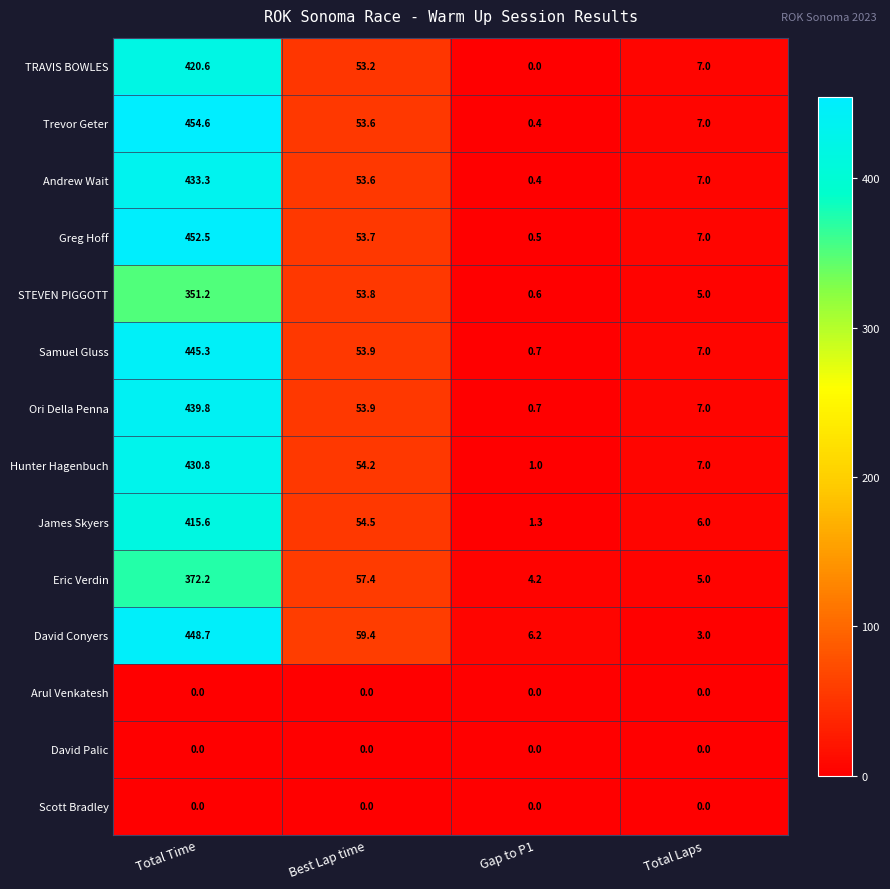

List the labels in order of Hunter Hagenbuch value, smallest first.

Gap to P1, Total Laps, Best Lap time, Total Time